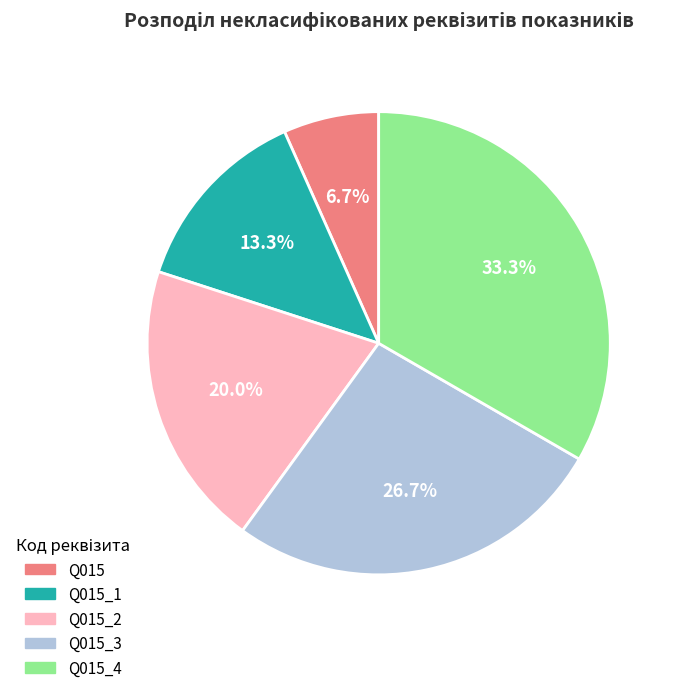

What is the total percentage of Q015_1 and Q015_3?

40.0%